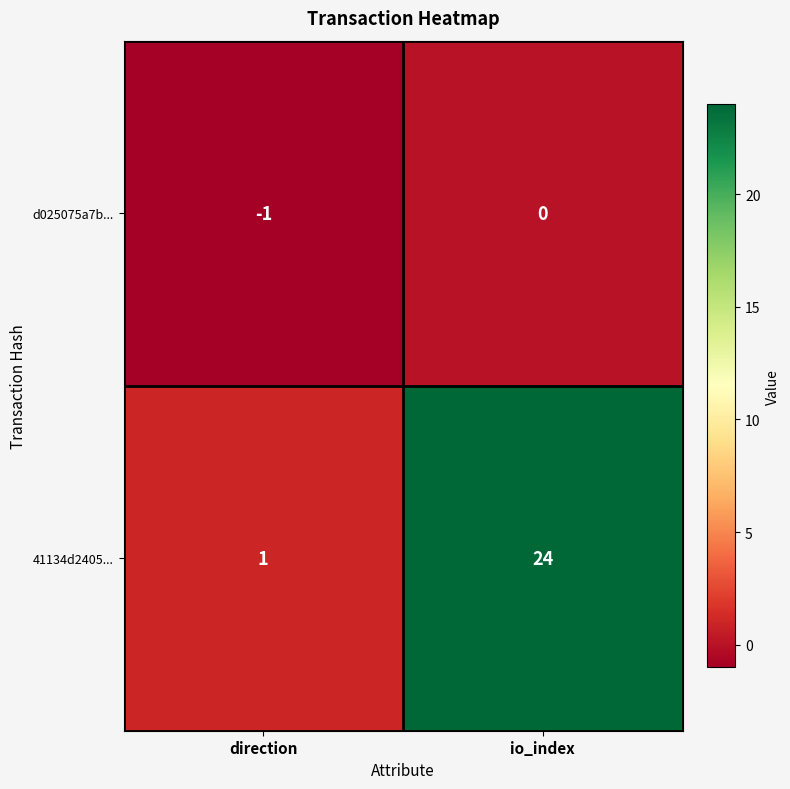

Which series has the largest range (max minus min)?

41134d2405...